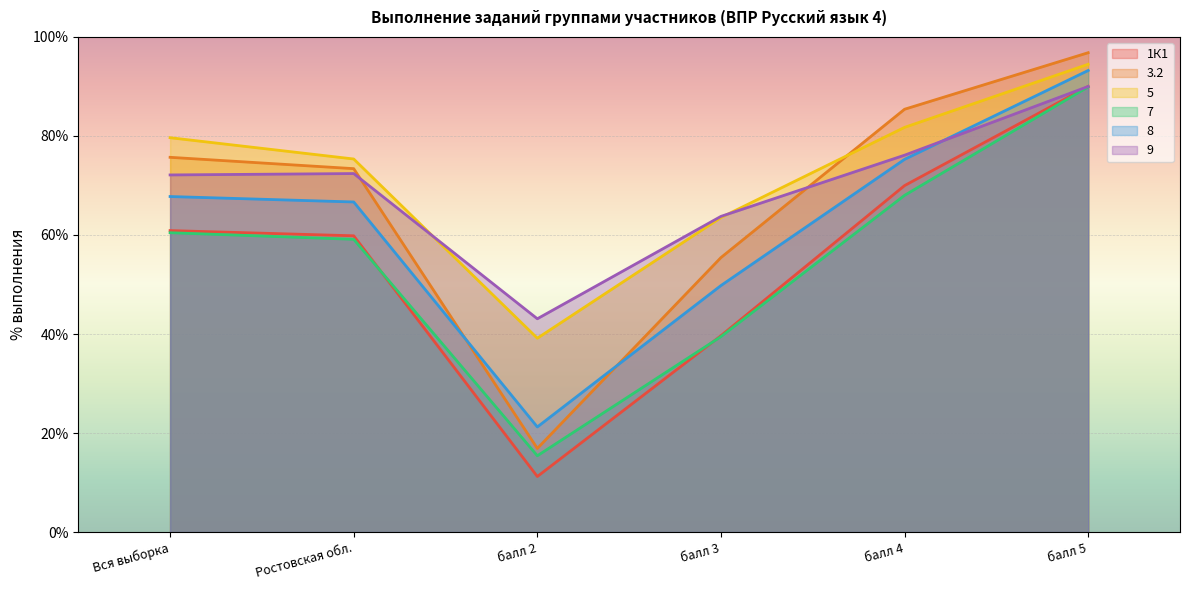

True or false: 7 and 5 cross at least once.

False